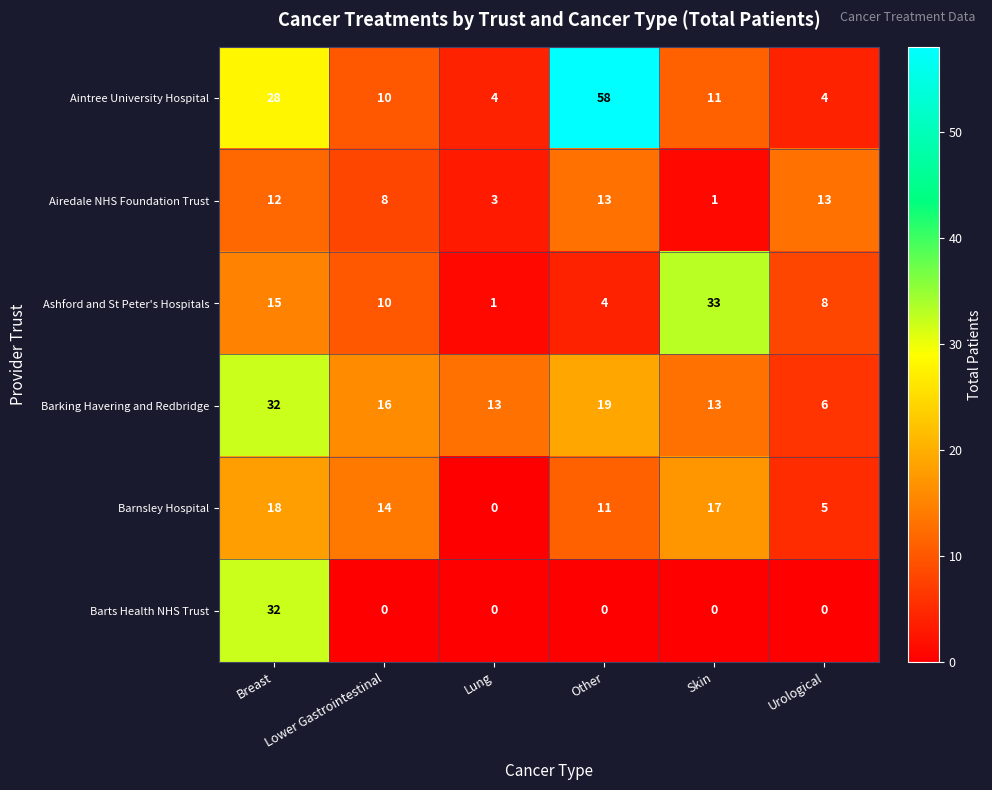

What is the sum of the Aintree University Hospital values at Other and Lower Gastrointestinal?

68